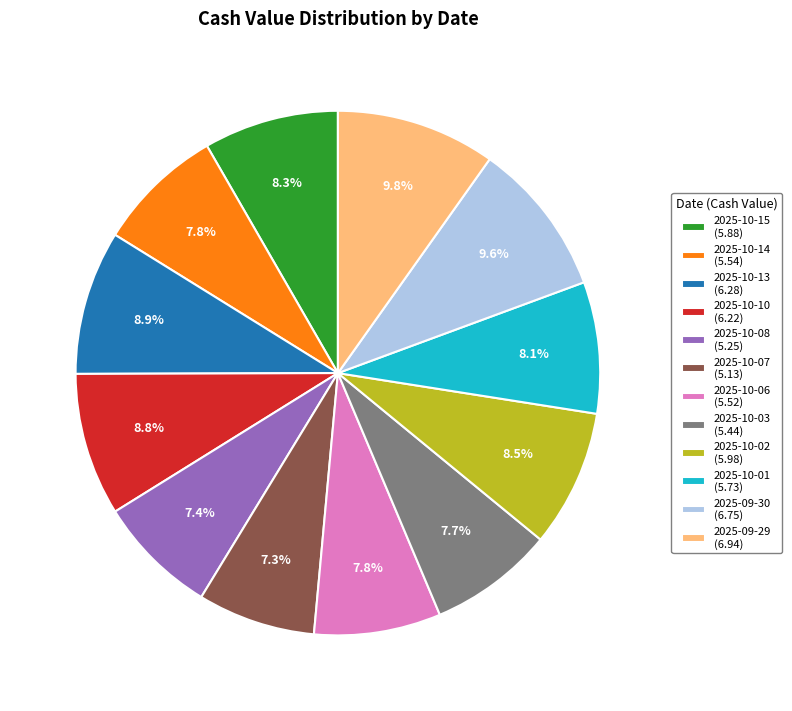

To the nearest percent, what portion does 2025-10-13 represent?

9%